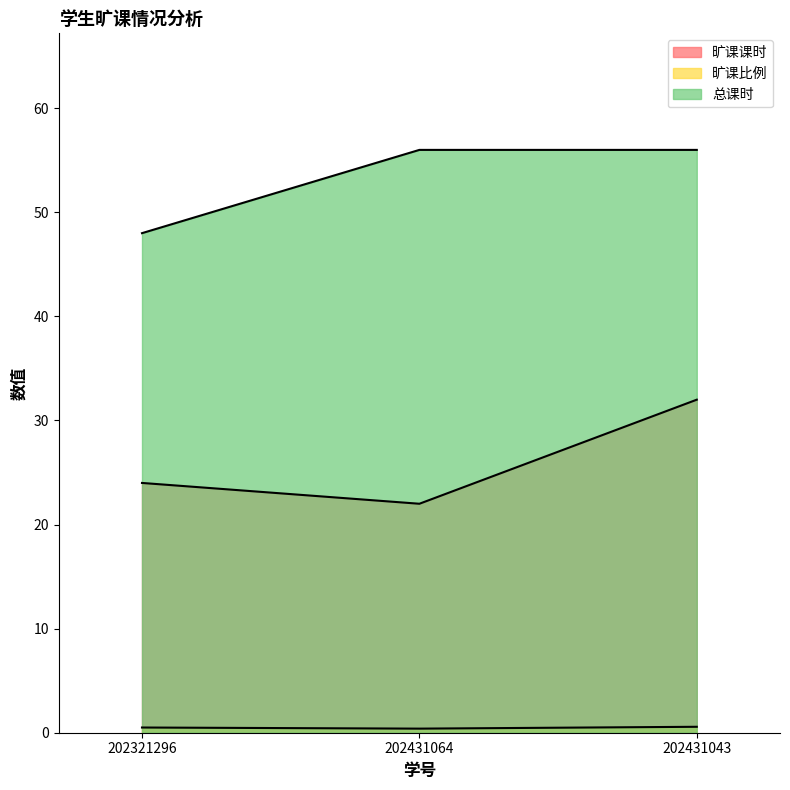

Which category has the lowest value in the 旷课比例 series?

202431064